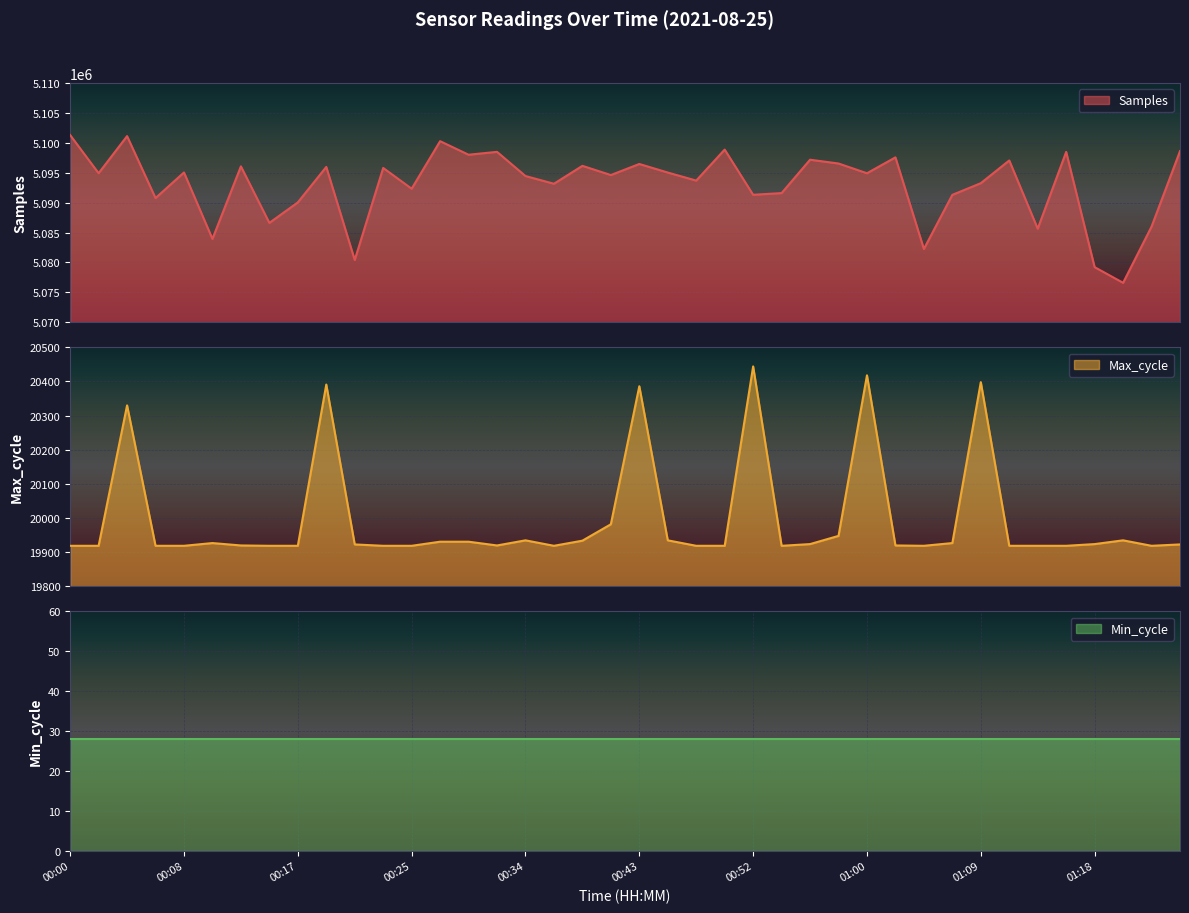

At which label is Samples closest to 5088959?

00:17